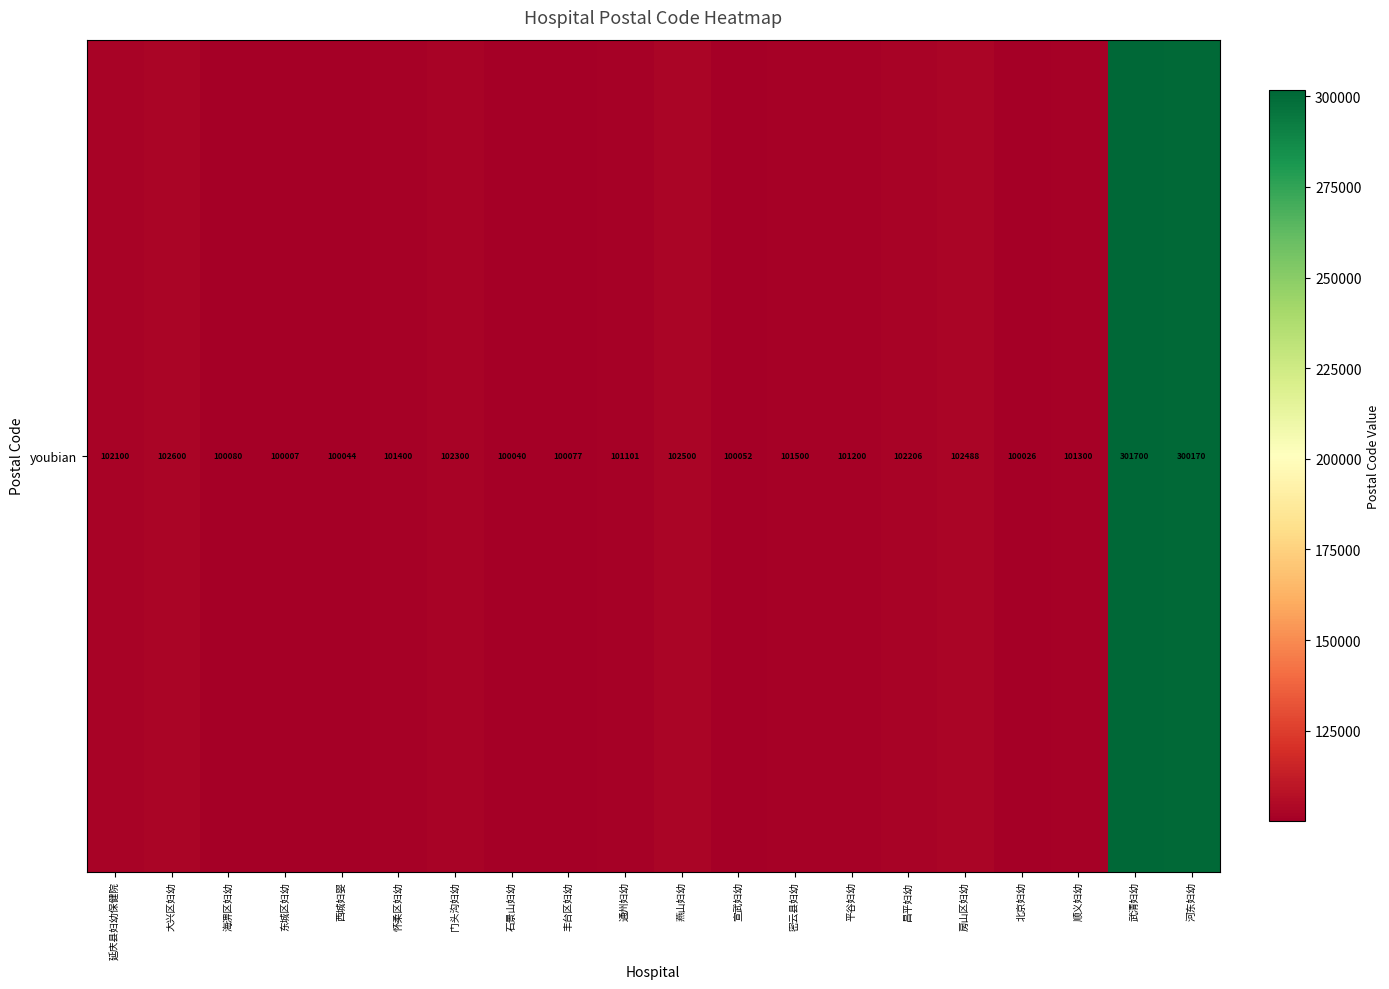

What is the average value?

121145